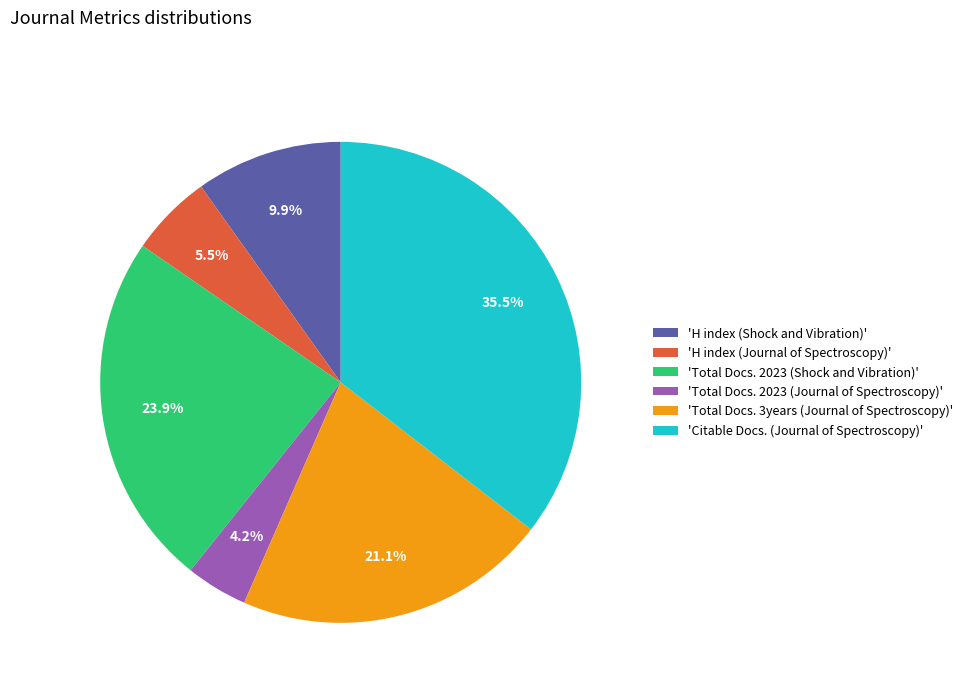

Which has a higher value, 'H index (Journal of Spectroscopy)' or 'Citable Docs. (Journal of Spectroscopy)'?

'Citable Docs. (Journal of Spectroscopy)'